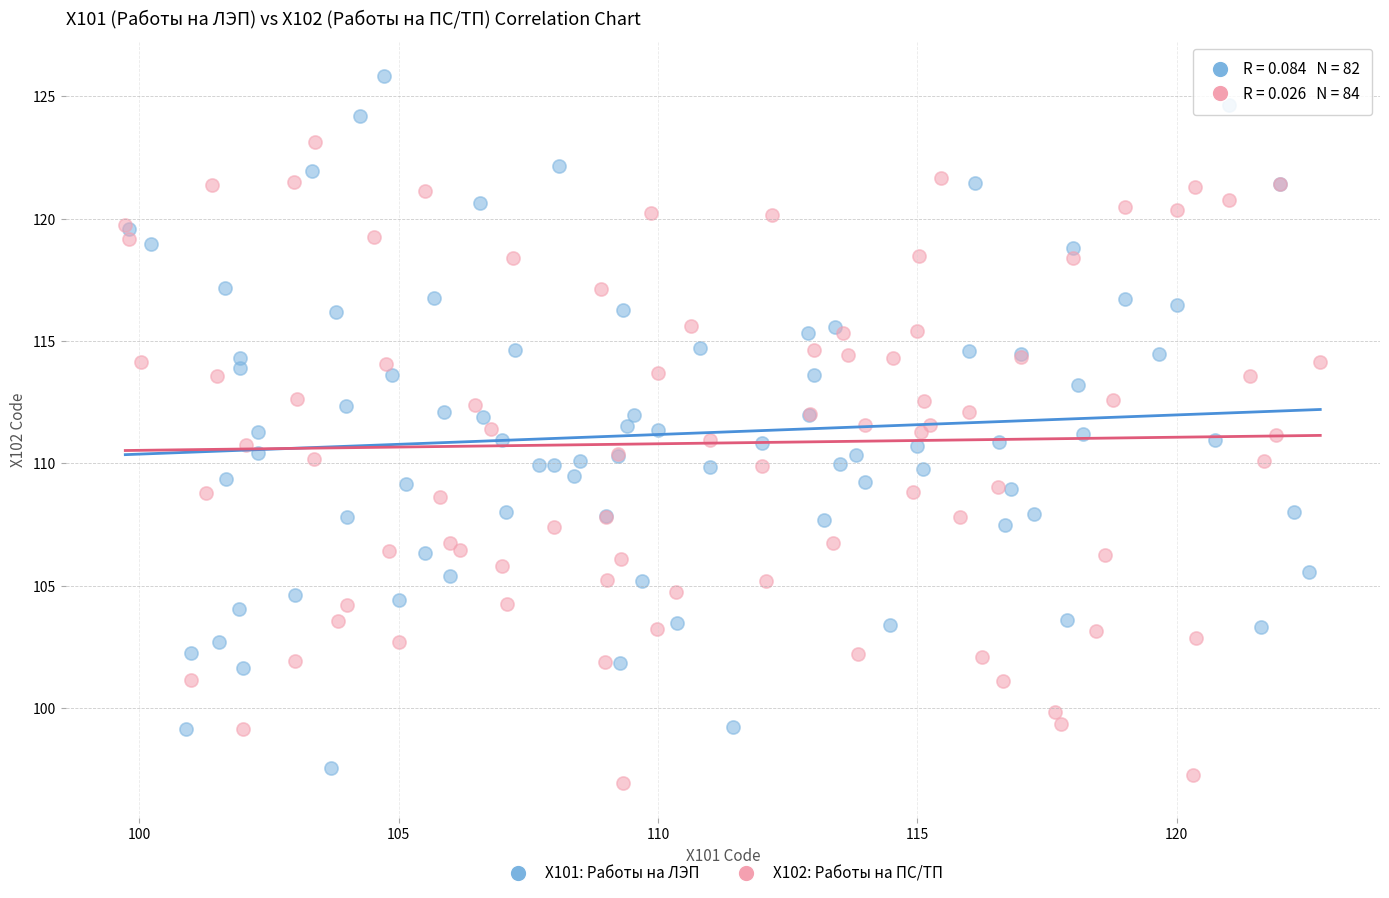

Which series reaches the maximum Y coordinate?

X101: Работы на ЛЭП